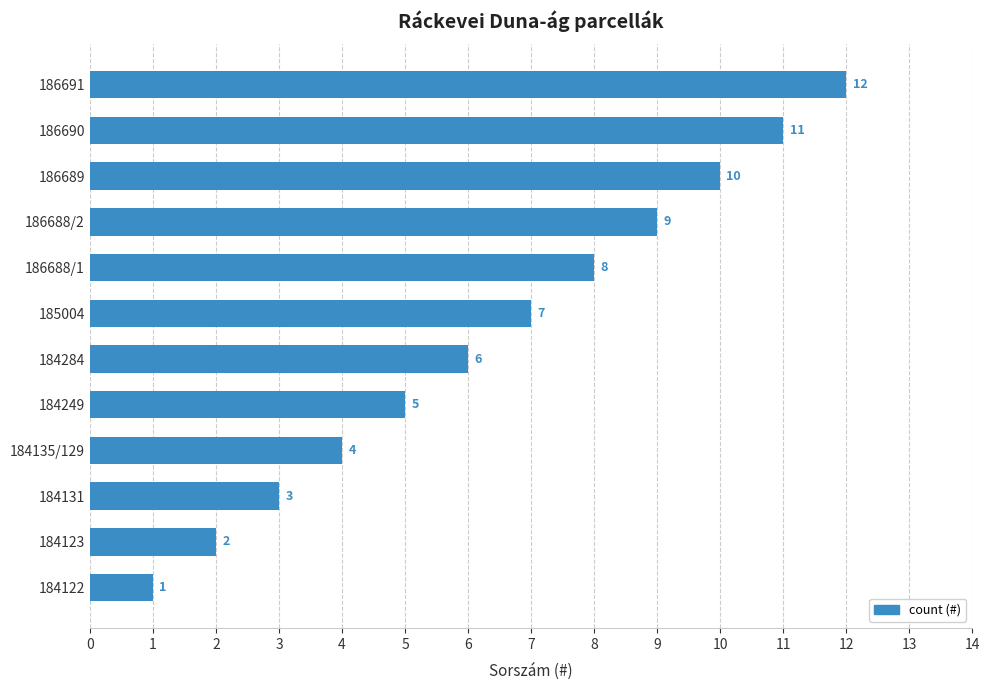

Which label corresponds to the smallest value in the chart?

184122